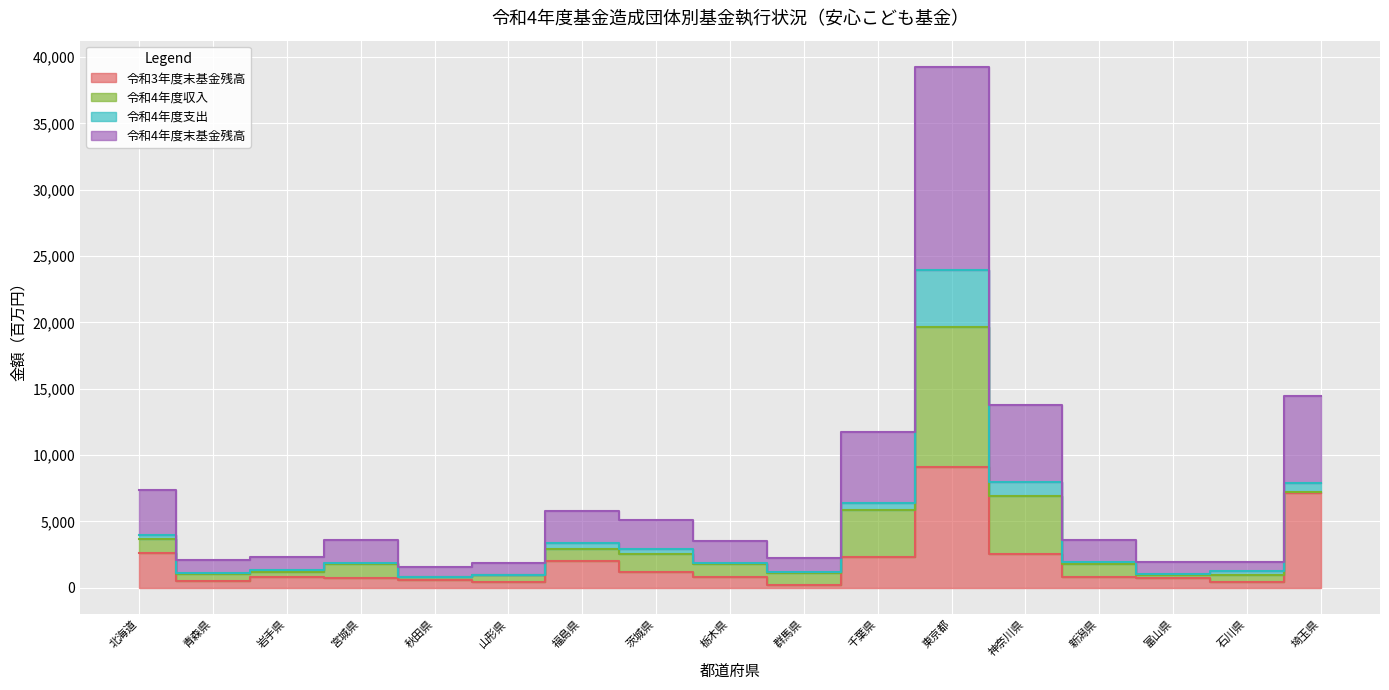

True or false: 令和3年度末基金残高 and 令和4年度末基金残高 cross at least once.

False